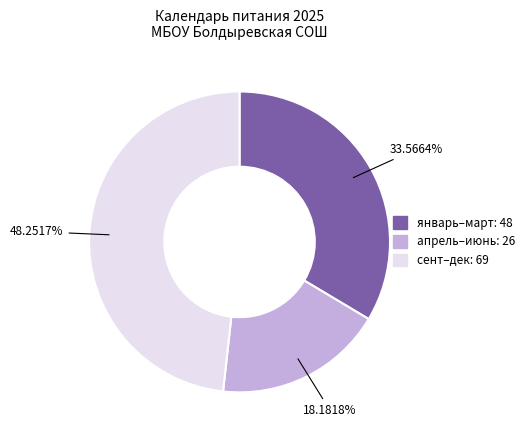

Is there any slice that represents more than half of the pie?

No